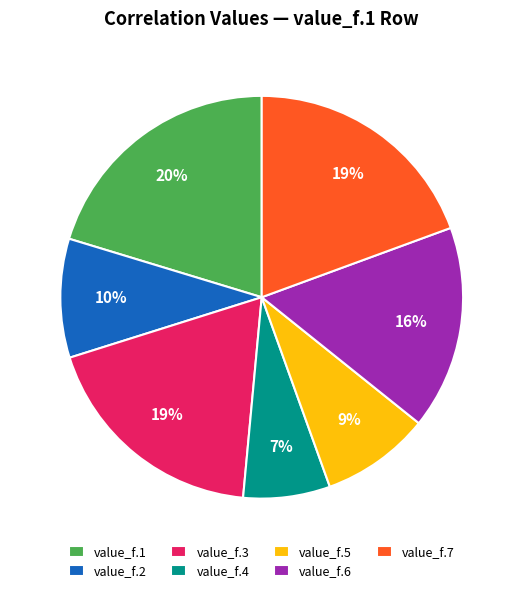

Which slice is the largest?

value_f.1